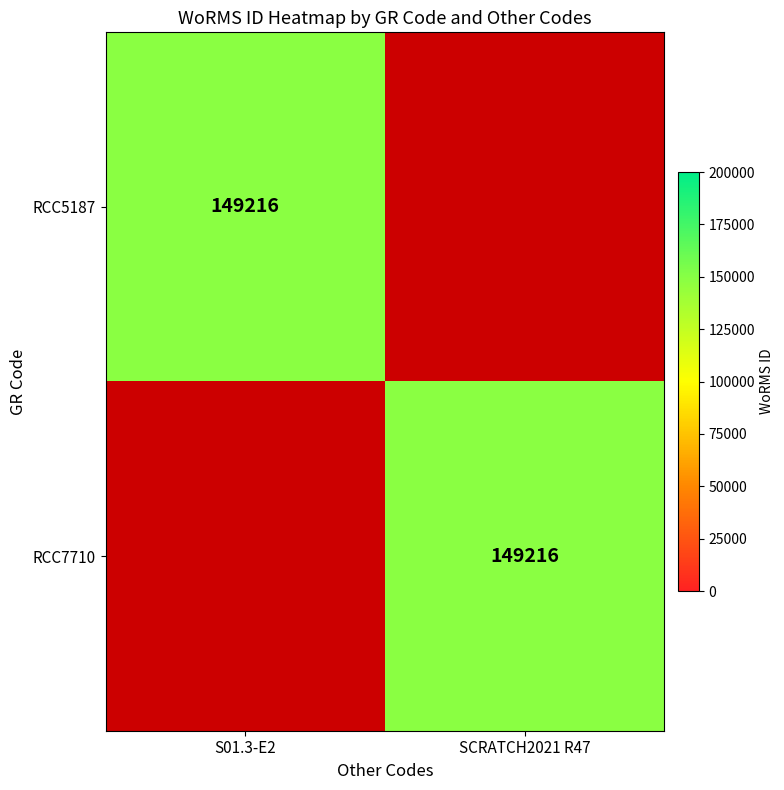

What is the total value across all series at SCRATCH2021 R47?

149216